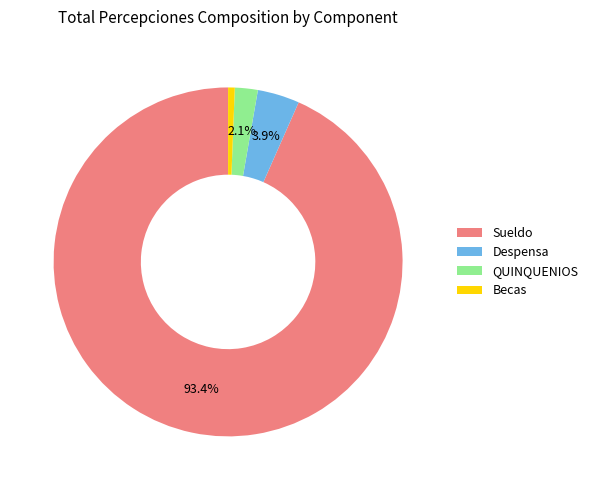

Rank the categories by value from highest to lowest.

Sueldo, Despensa, QUINQUENIOS, Becas